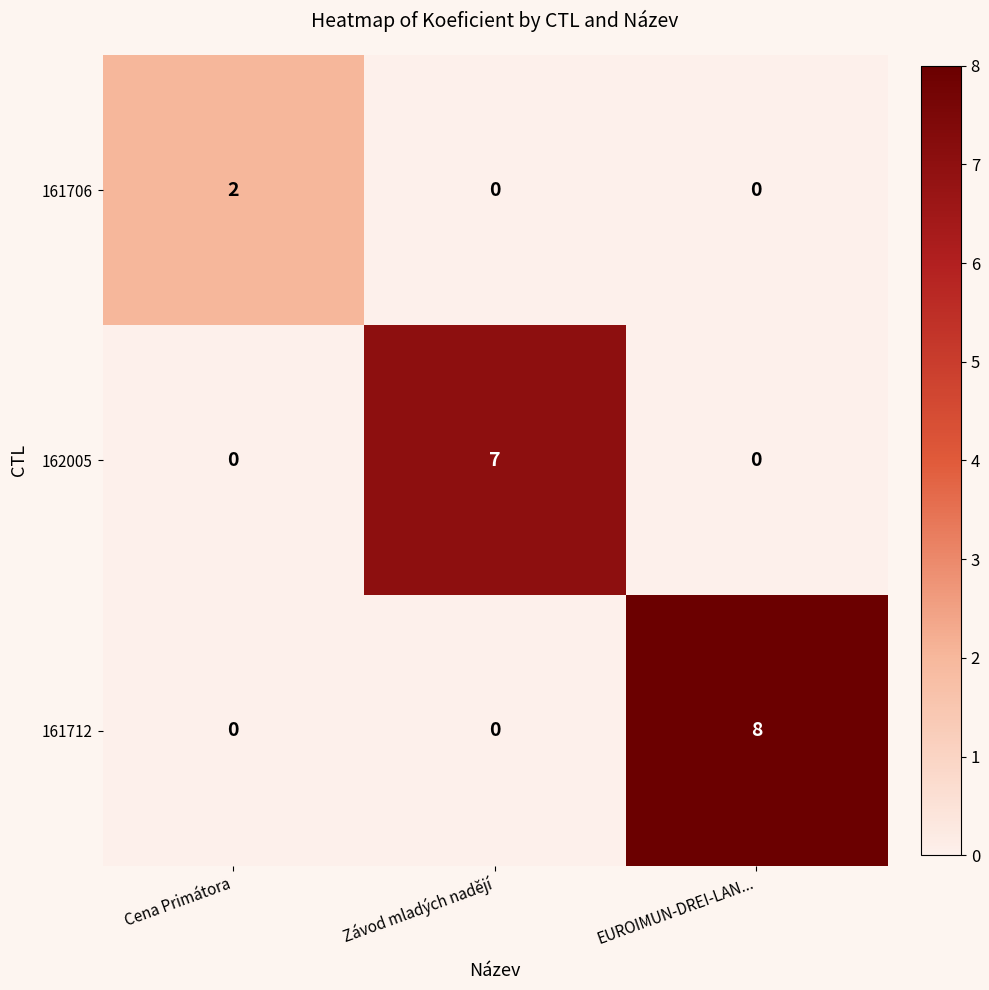

The value of 161706 at Závod mladých nadějí is 0. True or false?

True